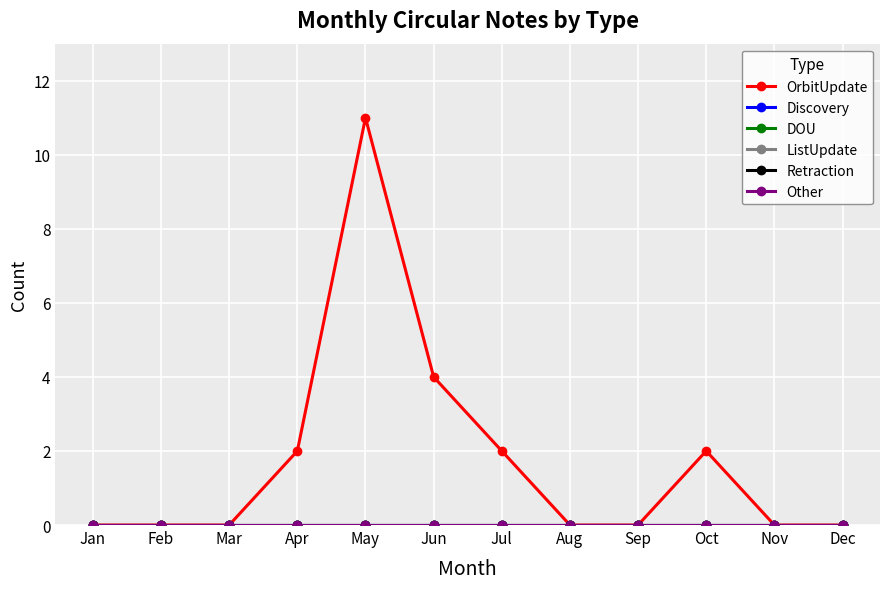

Is the value of OrbitUpdate at Nov greater than the value of ListUpdate at Oct?

No